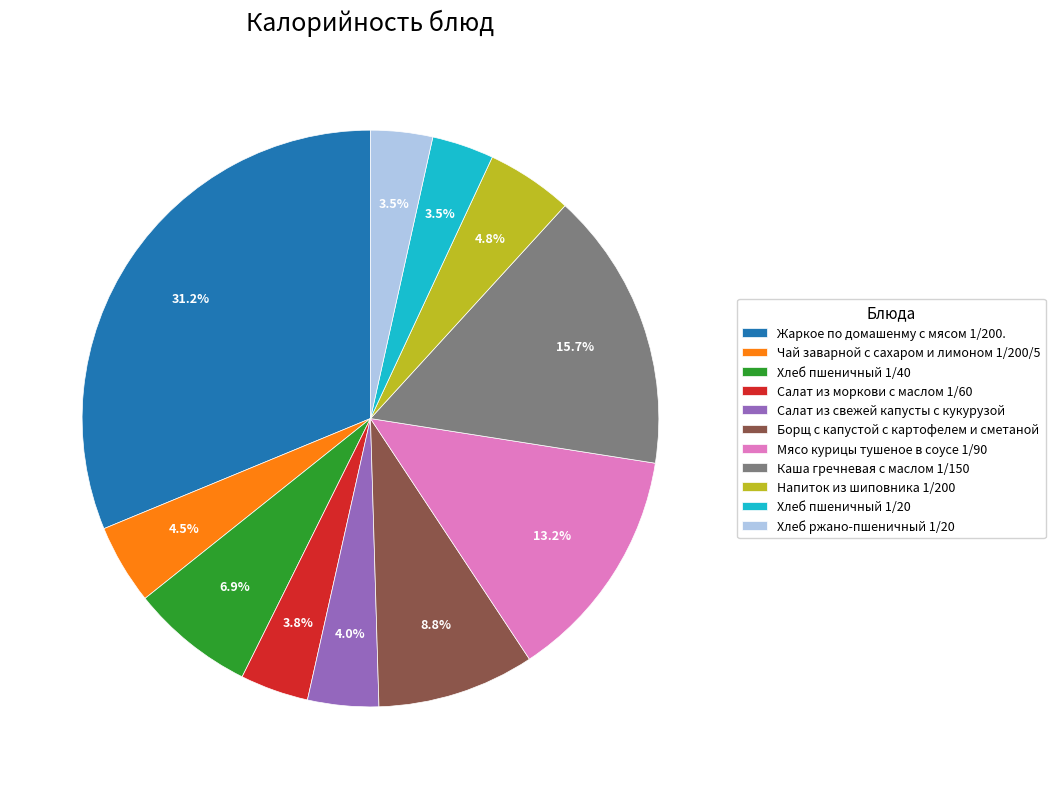

Does Напиток из шиповника 1/200 represent more than half of the total?

No